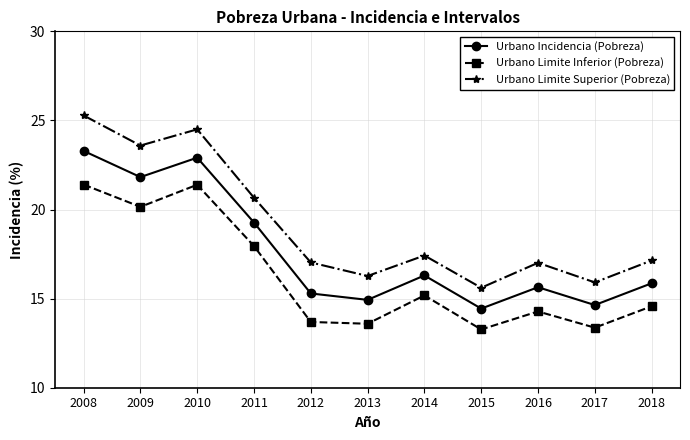

Which series has the widest spread of values?

Urbano Limite Superior (Pobreza)